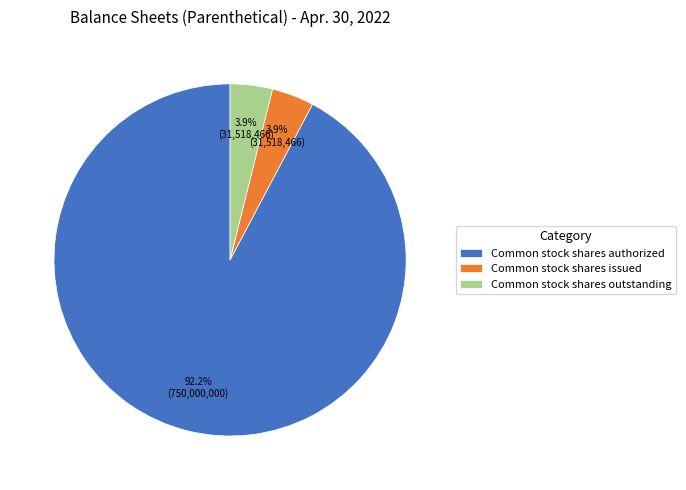

Count the number of slices in the pie.

3